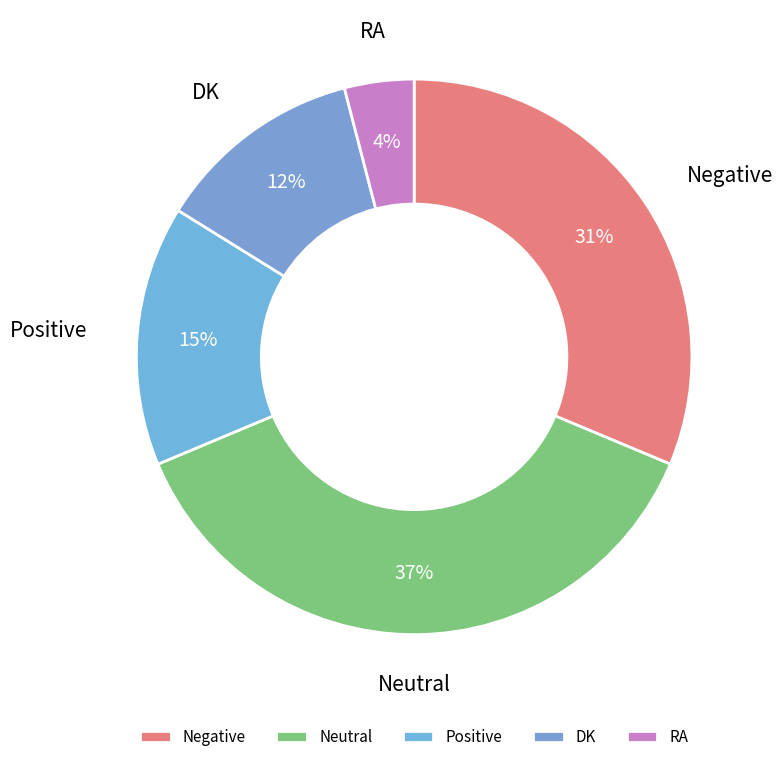

Is the sum of RA and Neutral greater than half?

No